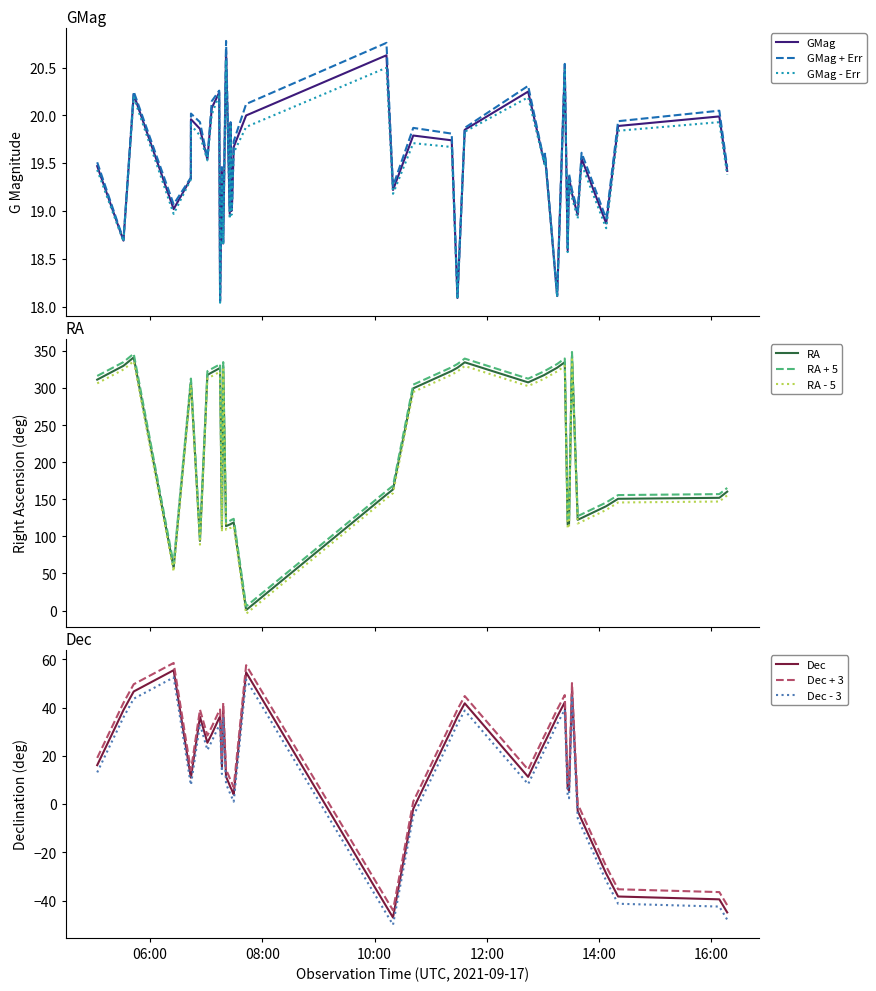

What is the highest value of the GMag series?

20.7